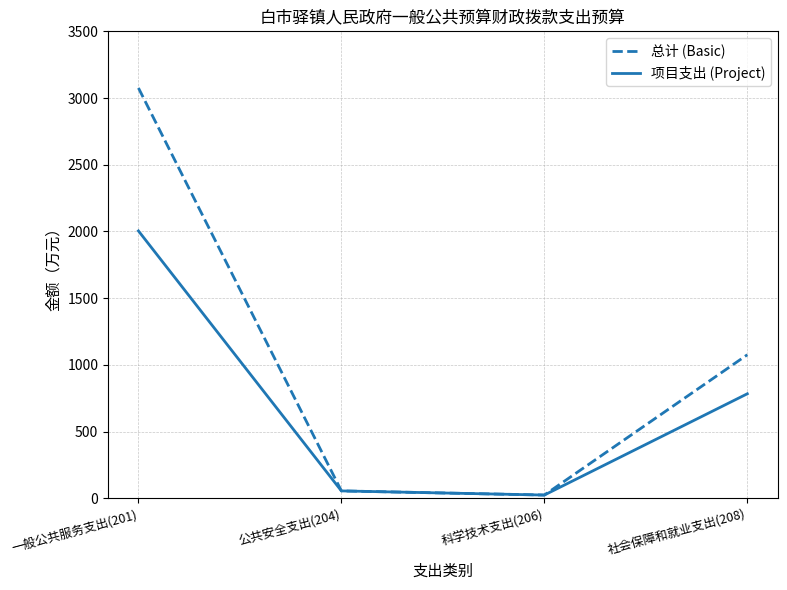

The value of 总计 (Basic) at 一般公共服务支出(201) is 3075.5. True or false?

True